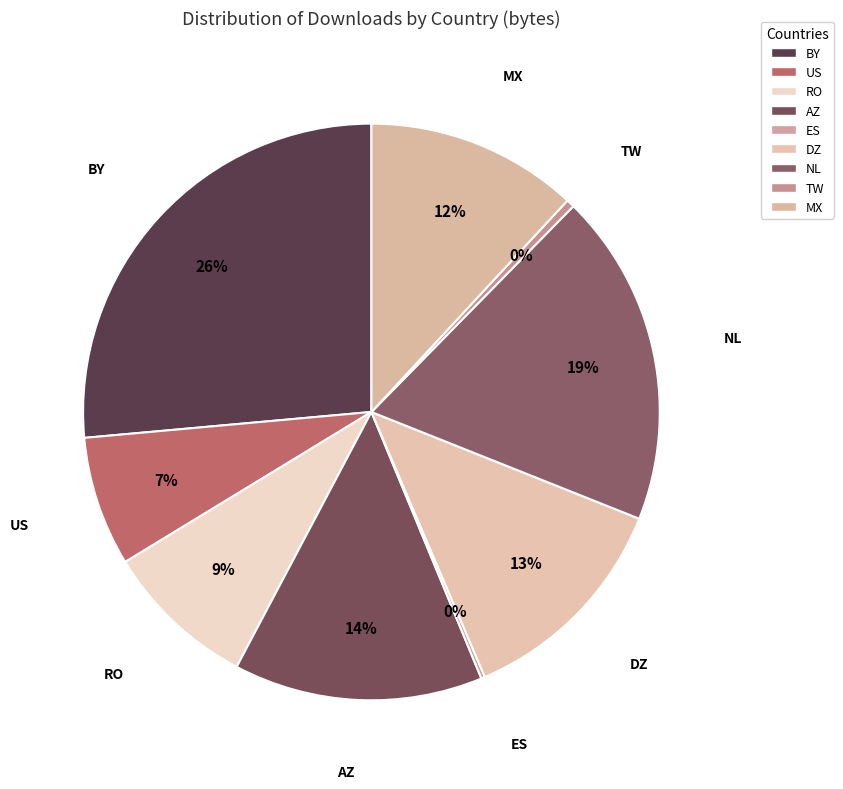

Does BY account for over 50% of the chart?

No